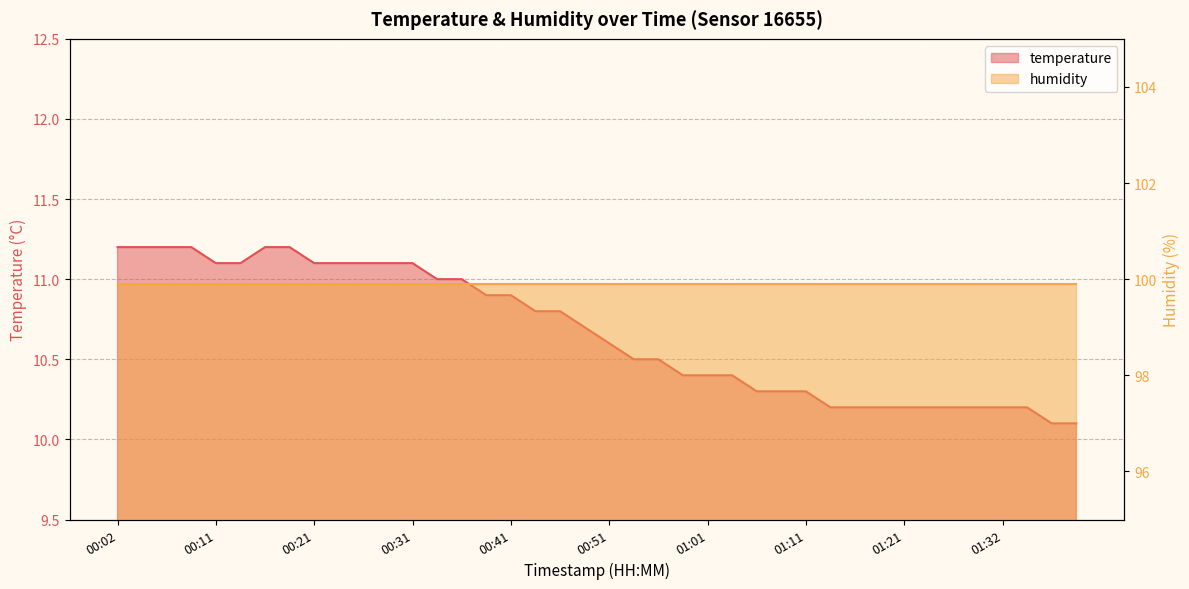

What is the ratio of the value at 01:03 to the value at 01:09?

1.0